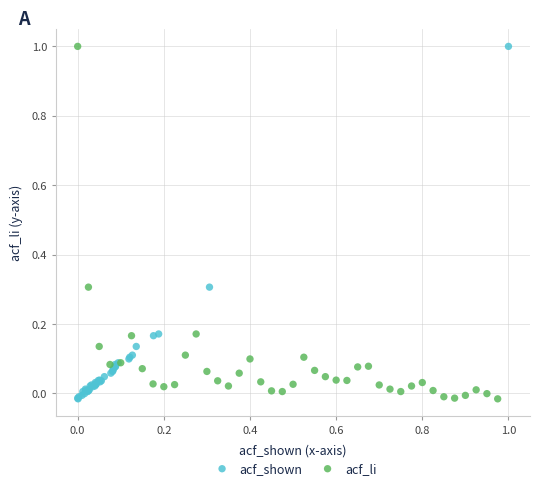

What are all the series names shown in the legend?

acf_shown, acf_li